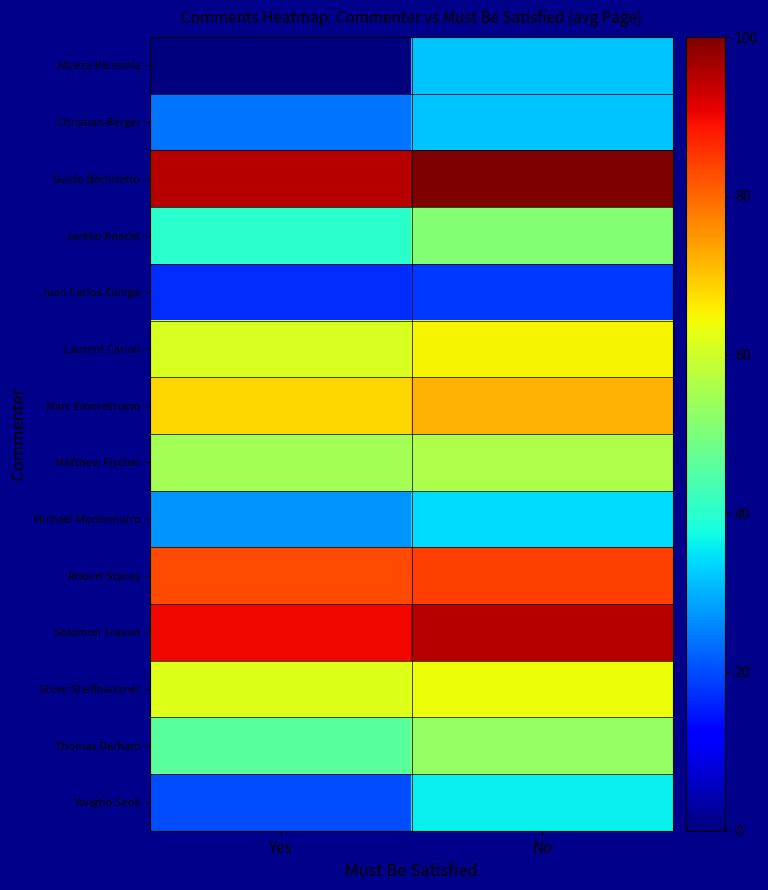

List the series in order of their peak value, highest first.

Guido Bertinetto, Solomon Trainin, Robert Stacey, Marc Emmelmann, Laurent Cariou, Steve Shellhammer, Matthew Fischer, Thomas Derham, Jarkko Kneckt, Yongho Seok, Michael Montemurro, Alireza Raissinia, Christian Berger, Juan Carlos Zuniga